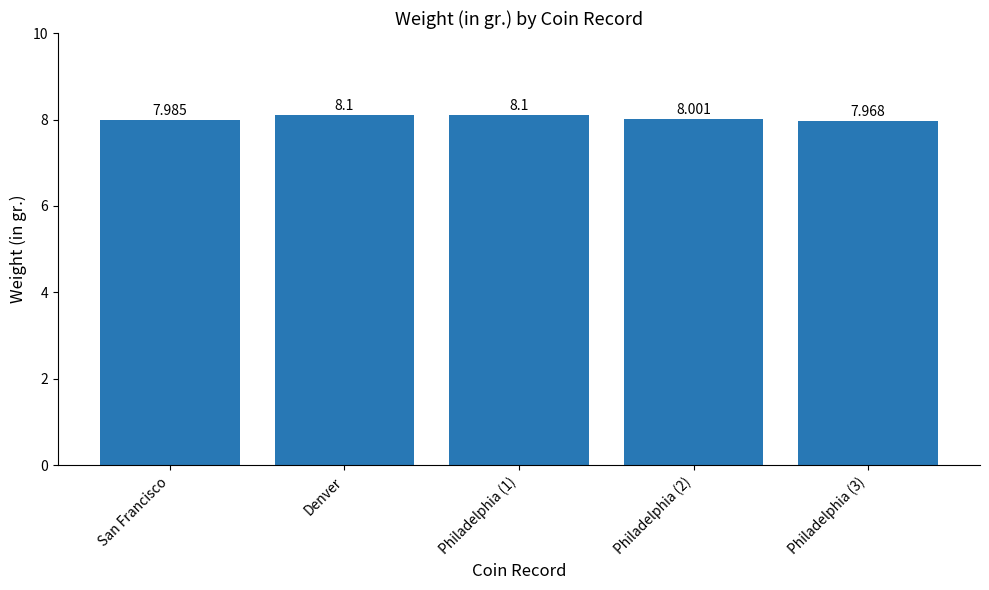

What is the label of the 2nd bar from the left?

Denver